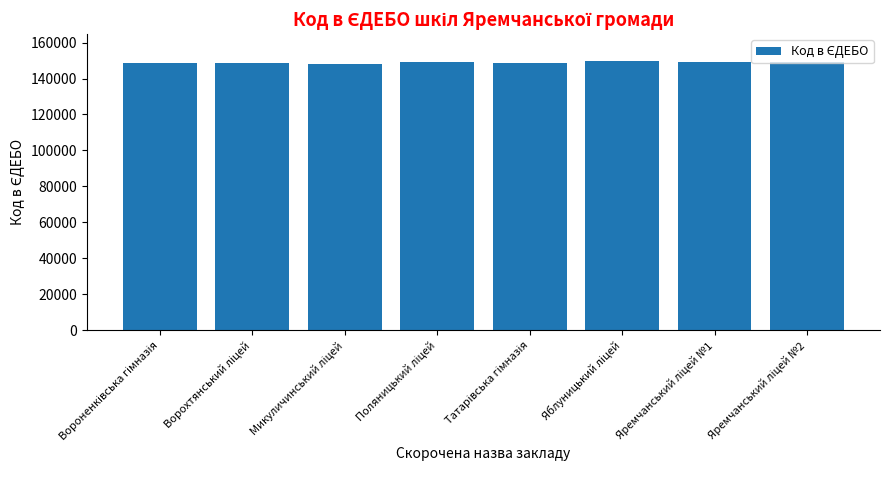

What is the value of the 8th bar from the left?

149389